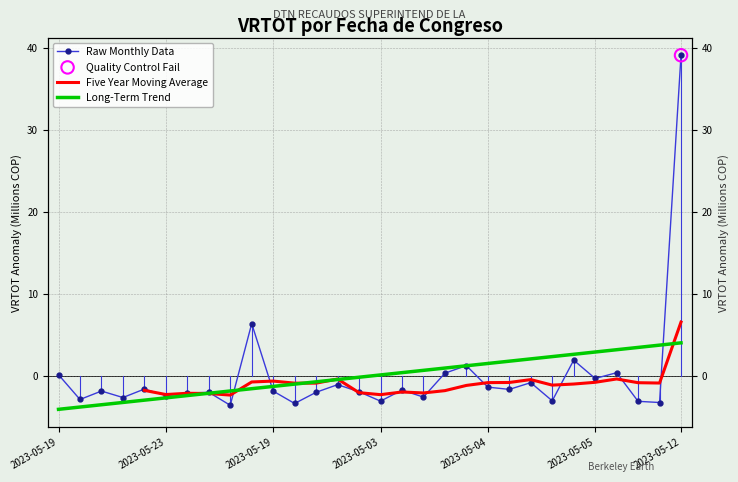

At how many categories does at least one series exceed 0?

17